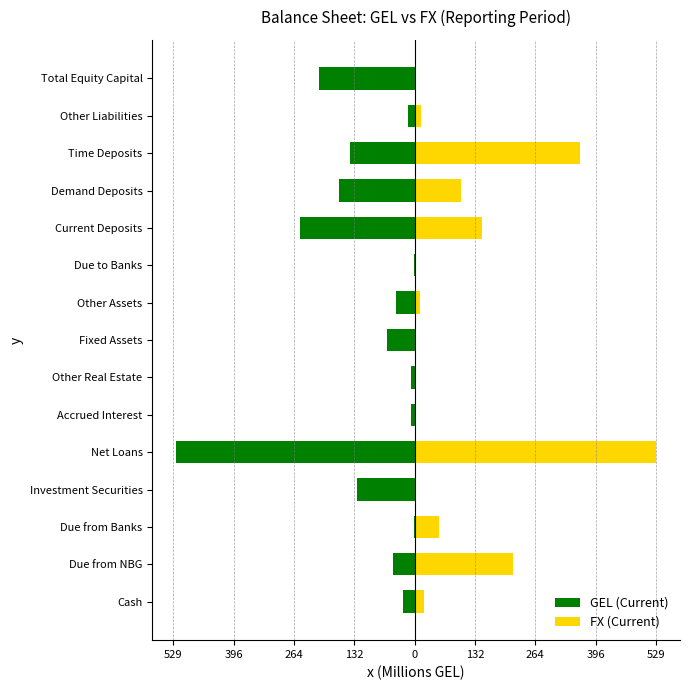

What is the average value of the FX (Current) series?

97.4